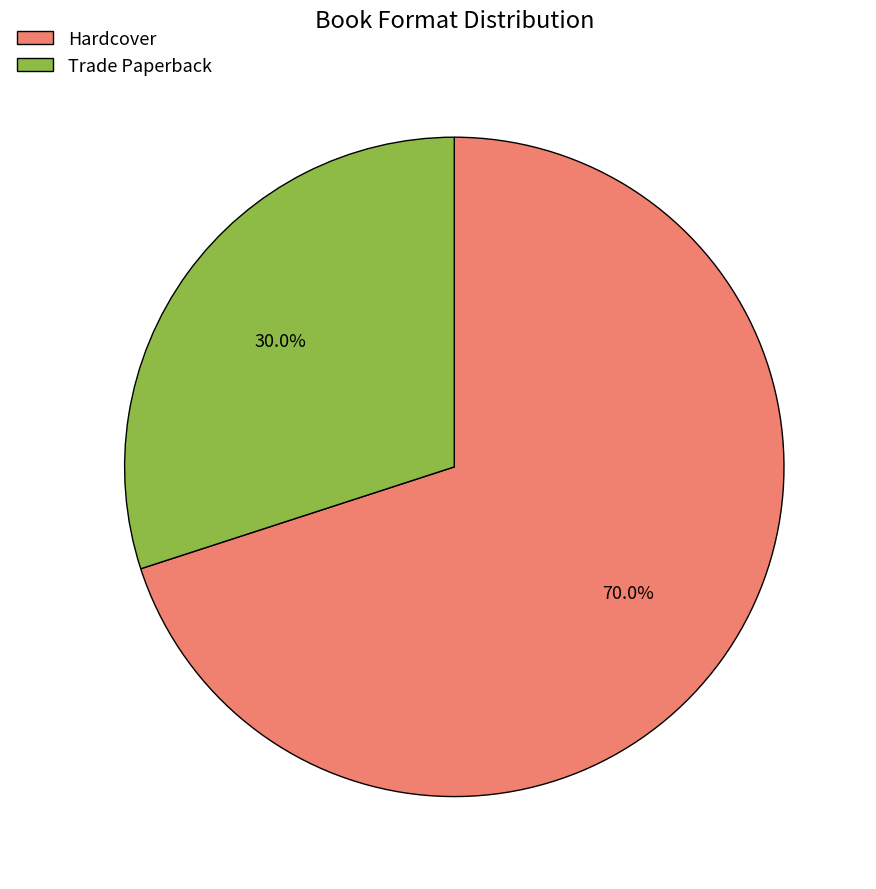

Which category has the biggest portion of the pie?

Hardcover